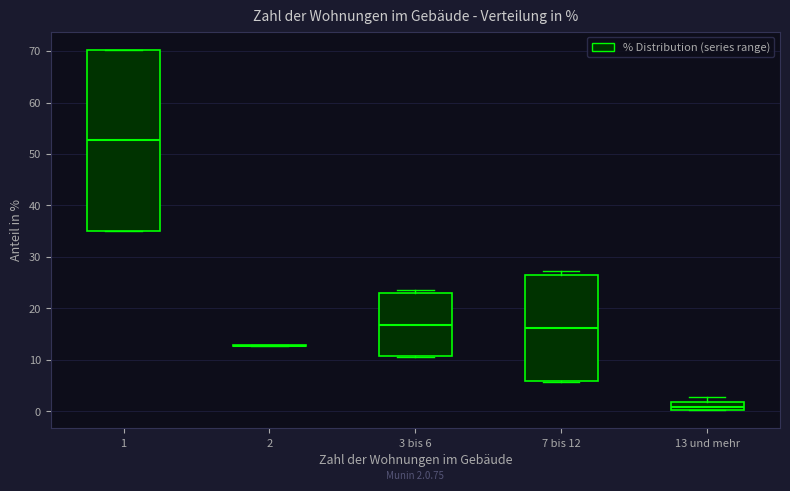

Which box is the tallest, from its lower edge to its upper edge?

1